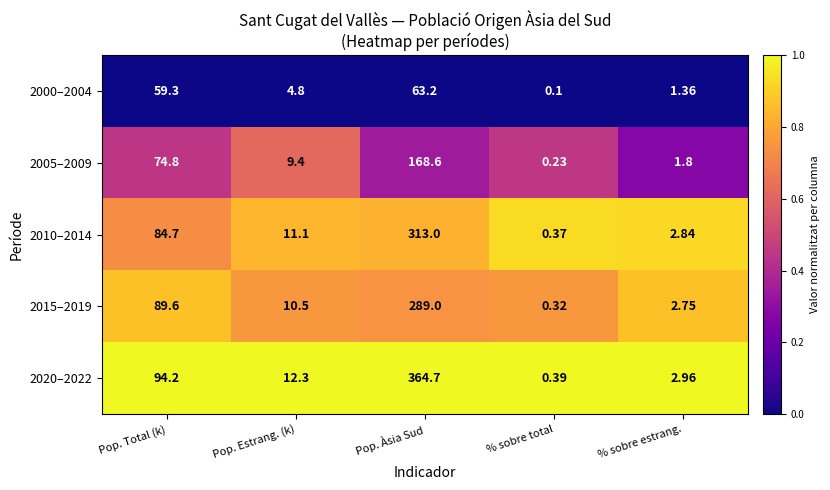

List the series in order of their peak value, highest first.

2020–2022, 2010–2014, 2015–2019, 2005–2009, 2000–2004